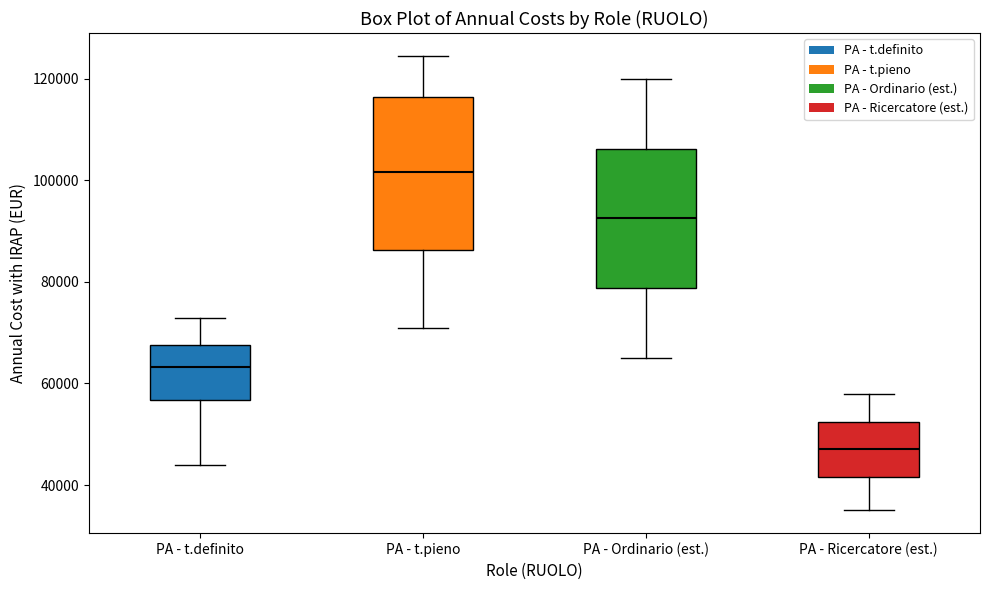

Reading left to right, transcribe this box plot: for each box, give where its median line is, the range the box spans, and where its two whiskers end, as read against the y-axis. The values are not printed on the chart, so give them approximately, as read against the axis.

PA - t.definito: median 64000, box 56000 to 68000, whiskers 44000 to 72000
PA - t.pieno: median 102000, box 86000 to 116000, whiskers 70000 to 124000
PA - Ordinario (est.): median 92000, box 78000 to 106000, whiskers 66000 to 120000
PA - Ricercatore (est.): median 48000, box 42000 to 52000, whiskers 36000 to 58000